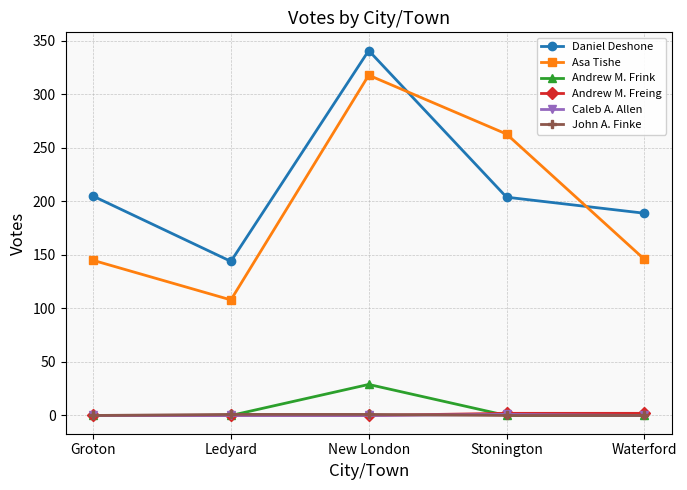

True or false: Andrew M. Frink has more than 1 points higher than both neighbors.

False